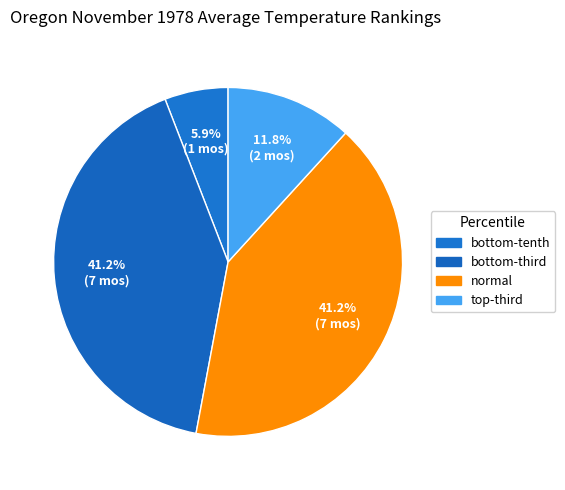

What percentage is the normal slice, to the nearest percent?

41%